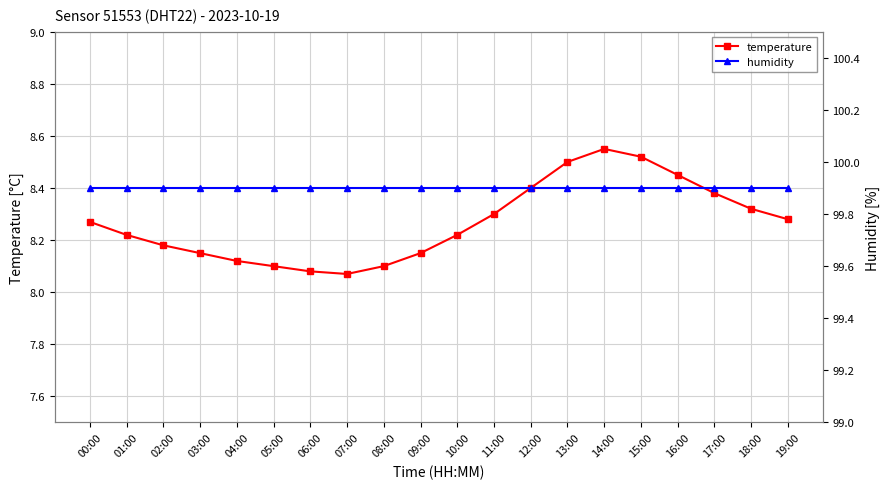

In temperature, how many points are lower than both neighbors (excluding endpoints)?

1